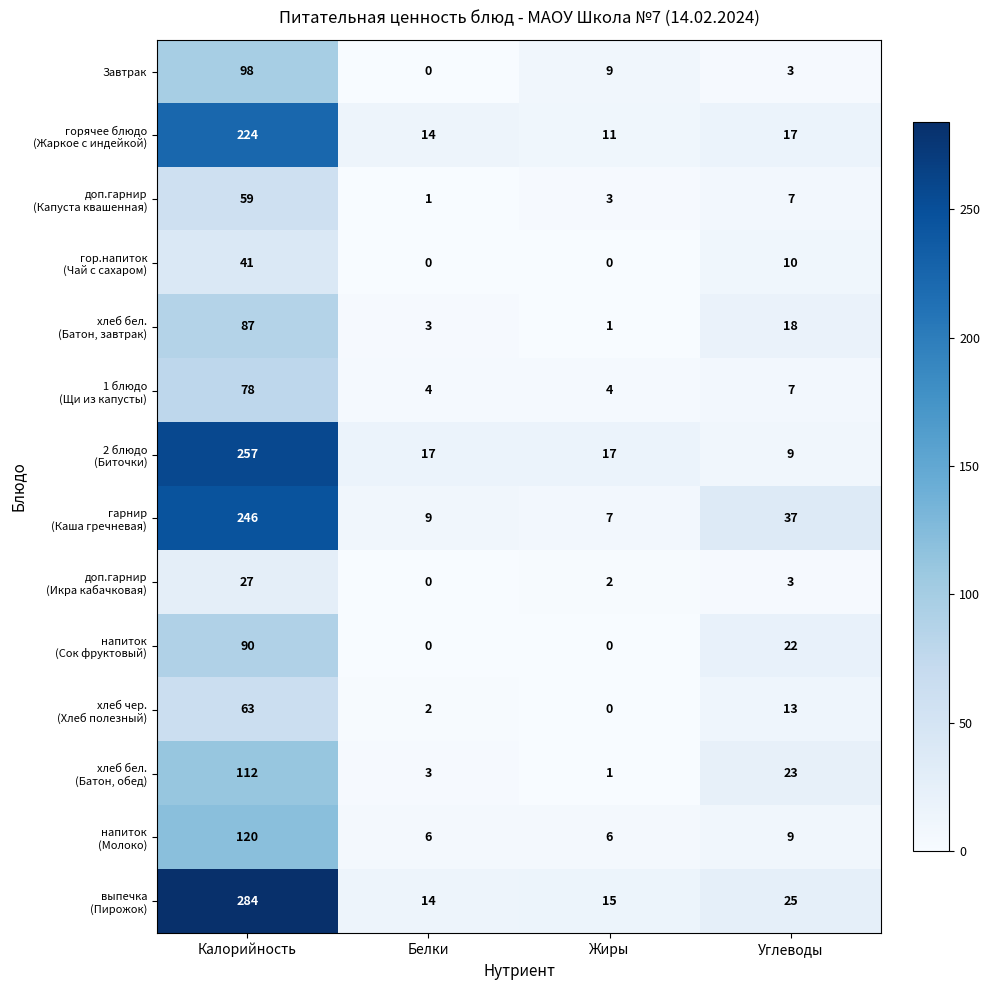

What is the spread (max minus min) of values at Белки?

17